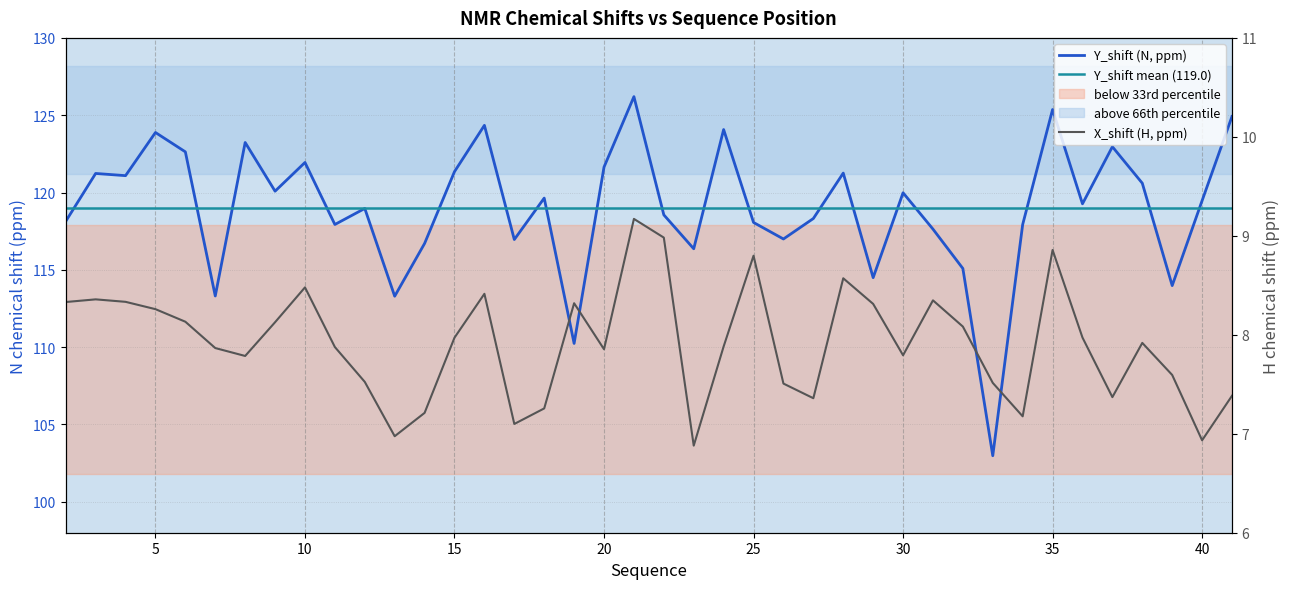

At which category does X_shift reach its first local valley?

8